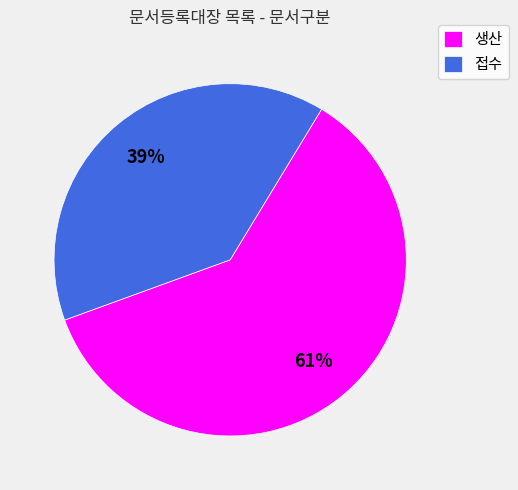

To the nearest percent, what portion does 접수 represent?

39%